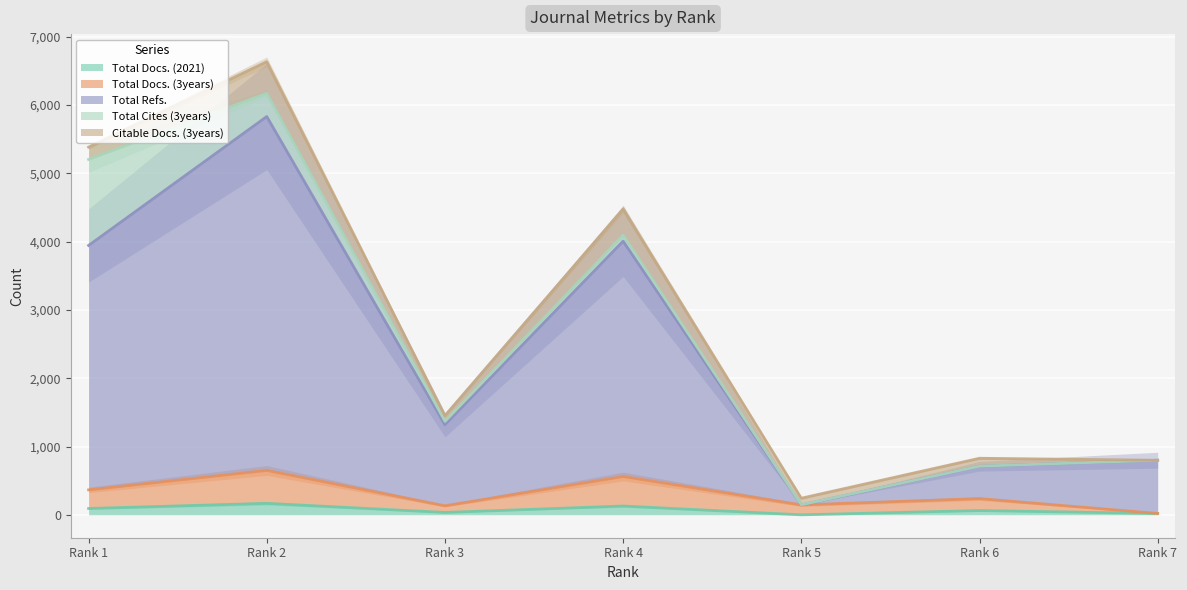

Is it true that Total Refs. equals 1319 at Rank 3?

True